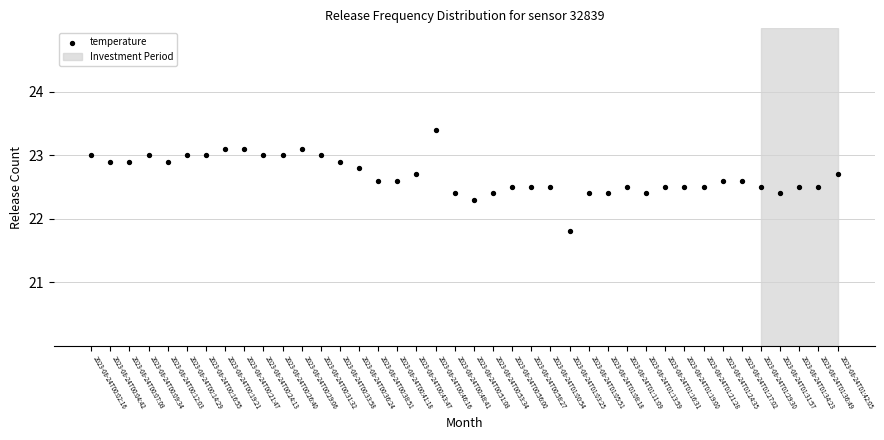

What Y value in the scatter plot is closest to 22?

21.8